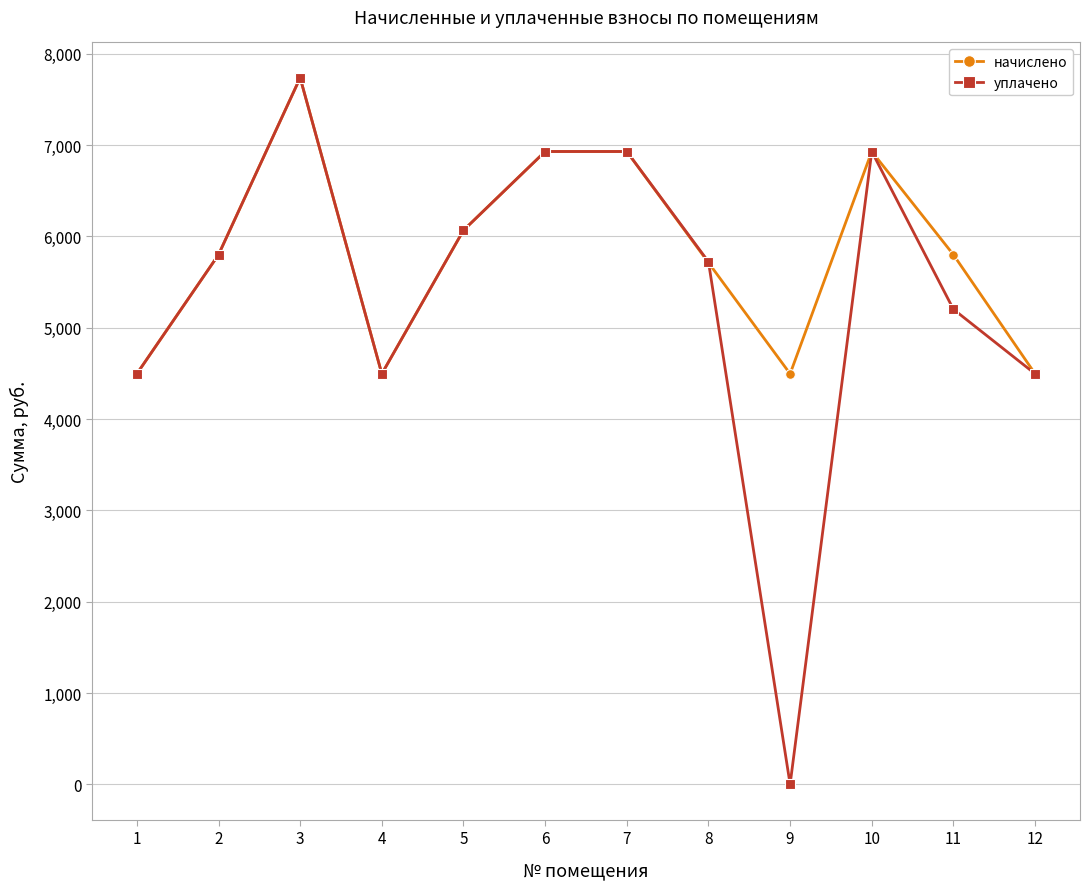

At which label does уплачено first exceed 5800?

2